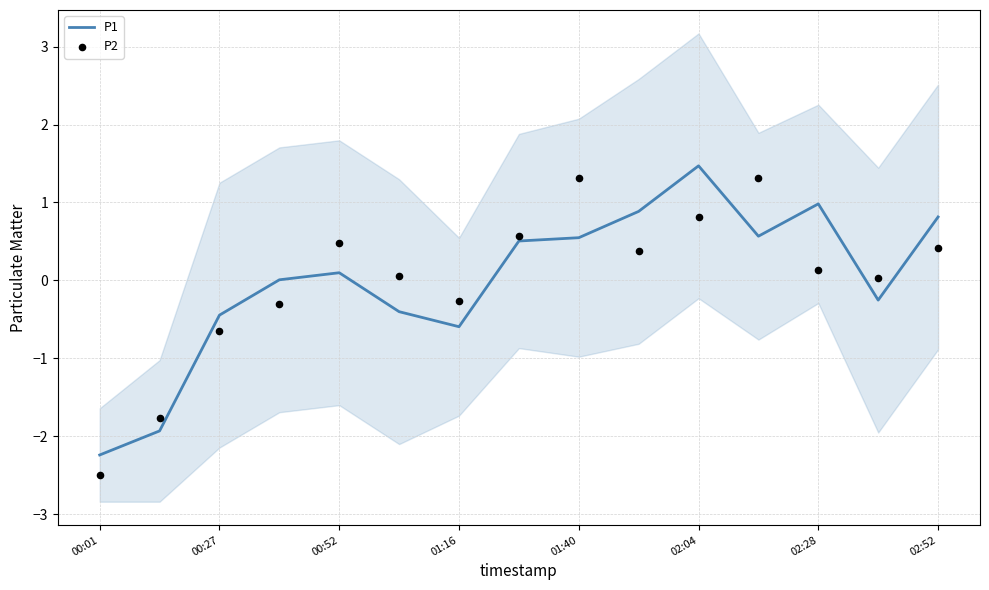

Which series reaches the minimum Y coordinate?

P2